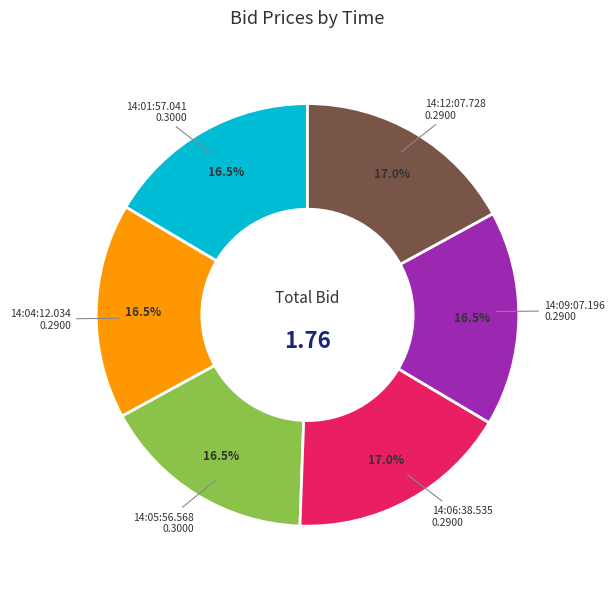

Does any single category account for the majority?

No